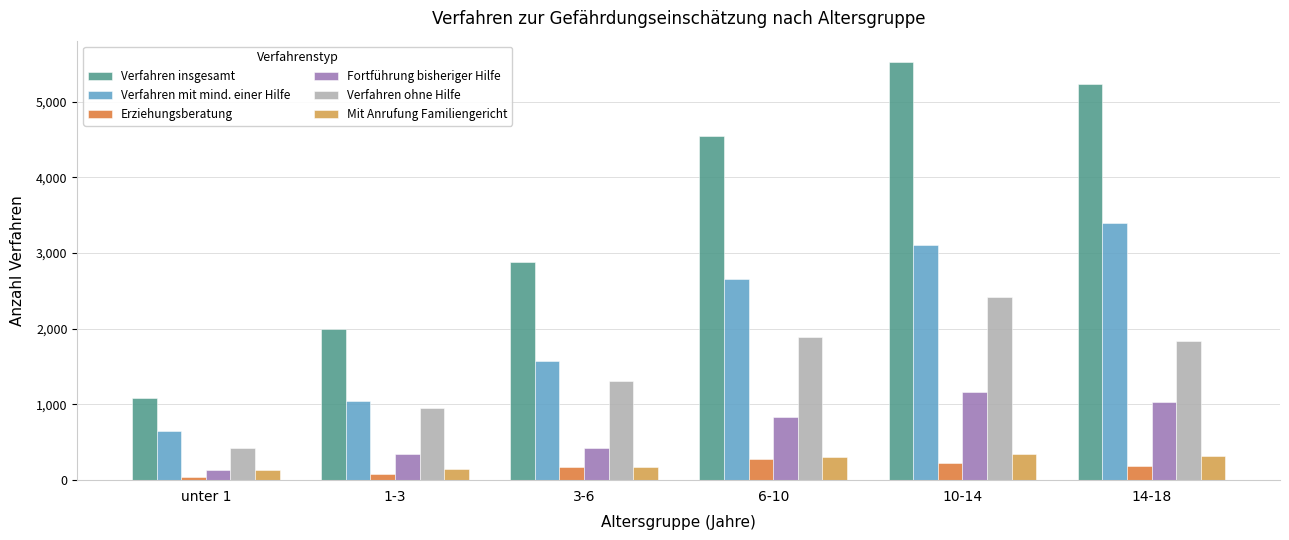

What is the lowest value of the Verfahren mit mind. einer Hilfe series?

649